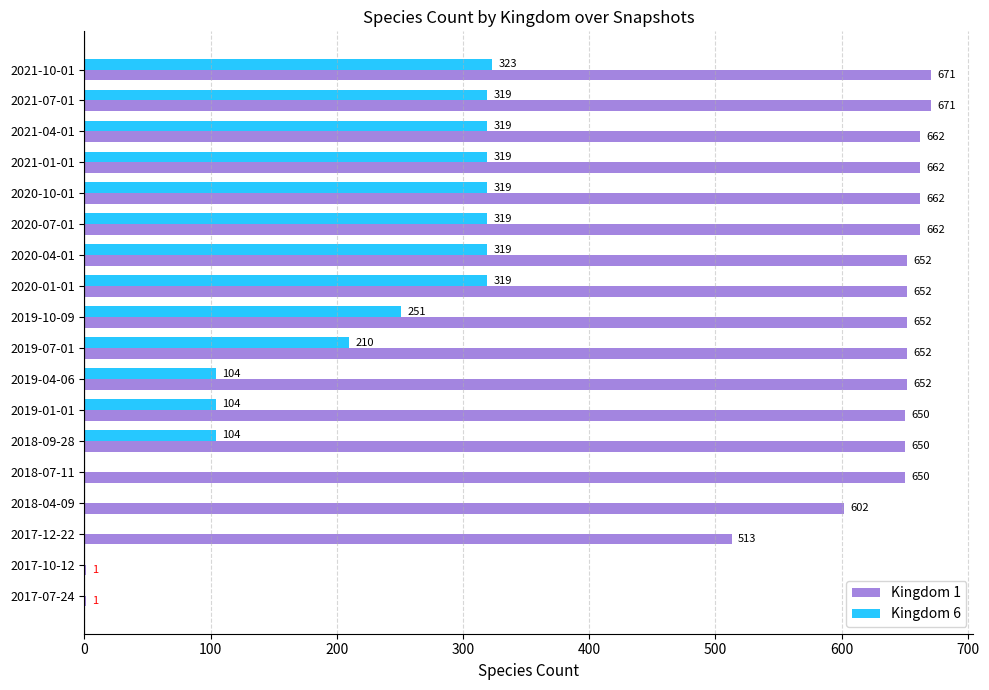

What is the sum of the Kingdom 1 values at 2018-09-28 and 2021-10-01?

1321